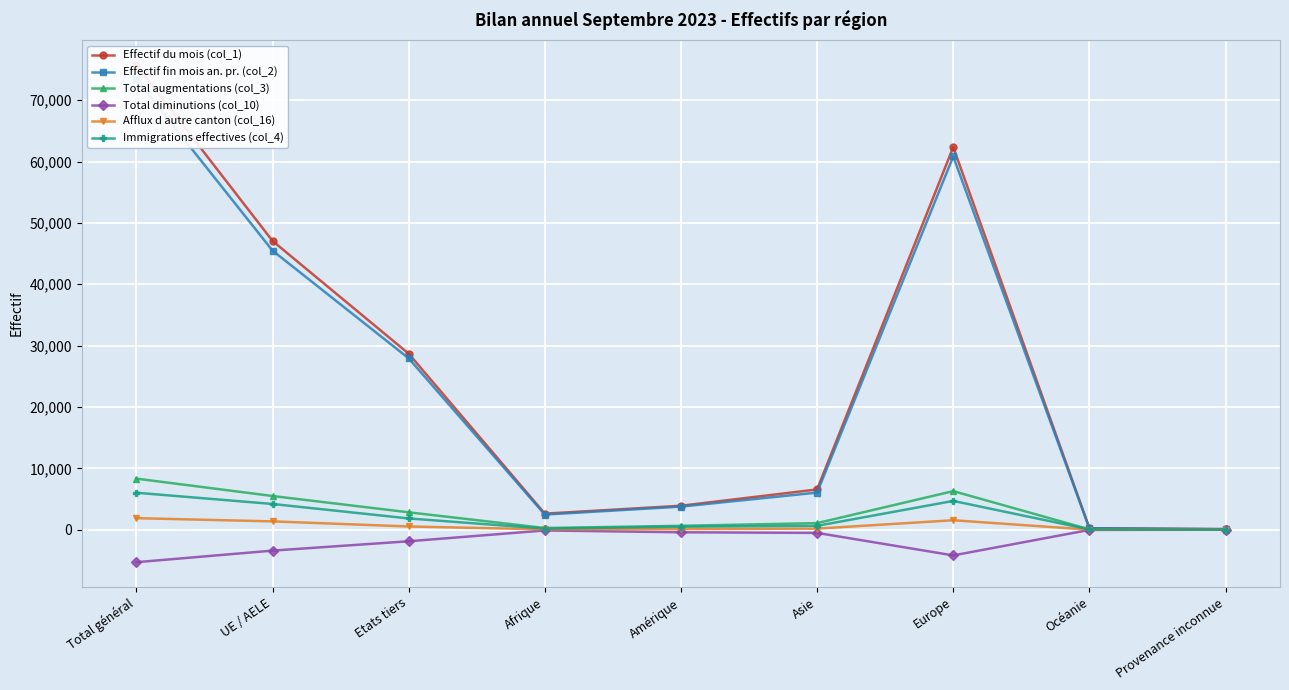

True or false: Total augmentations (col_3) and Effectif fin mois an. pr. (col_2) intersect in this chart.

False